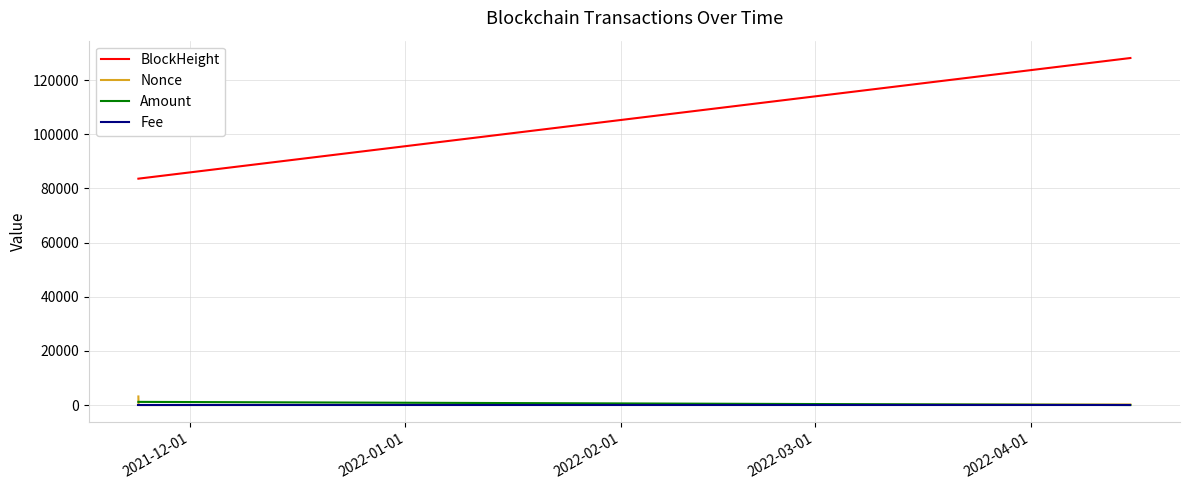

Which series has the largest total across all categories?

BlockHeight